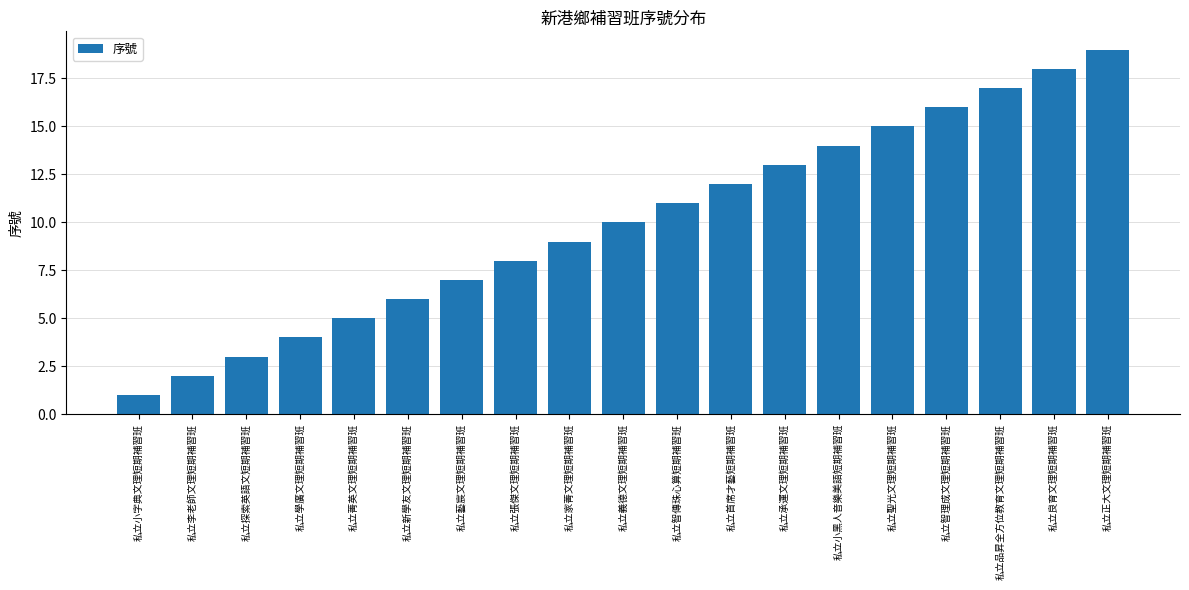

Reading left to right, list all the values displayed in this chart.

1	2	3	4	5	6	7	8	9	10	11	12	13	14	15	16	17	18	19